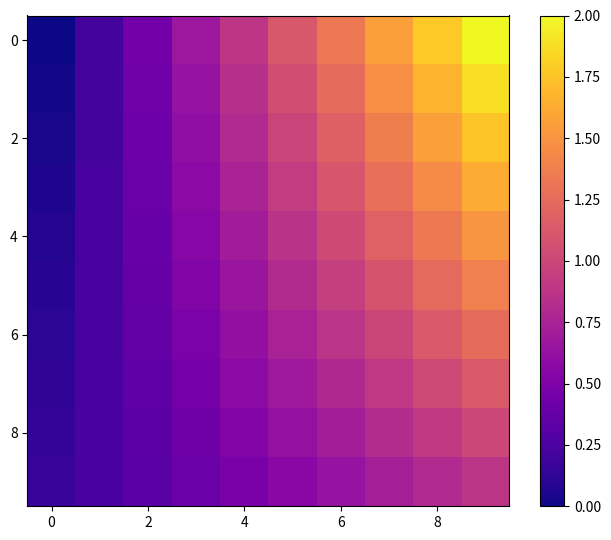

How many categories are shown in the chart?

10